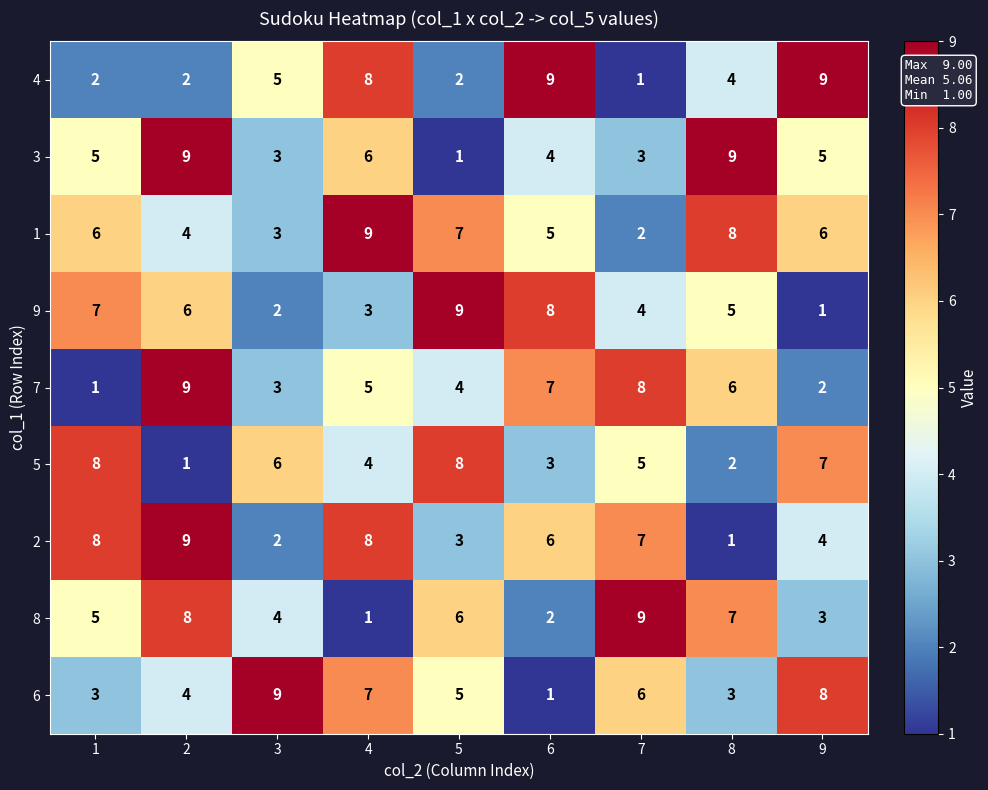

What is the spread (max minus min) of values at 8?

8